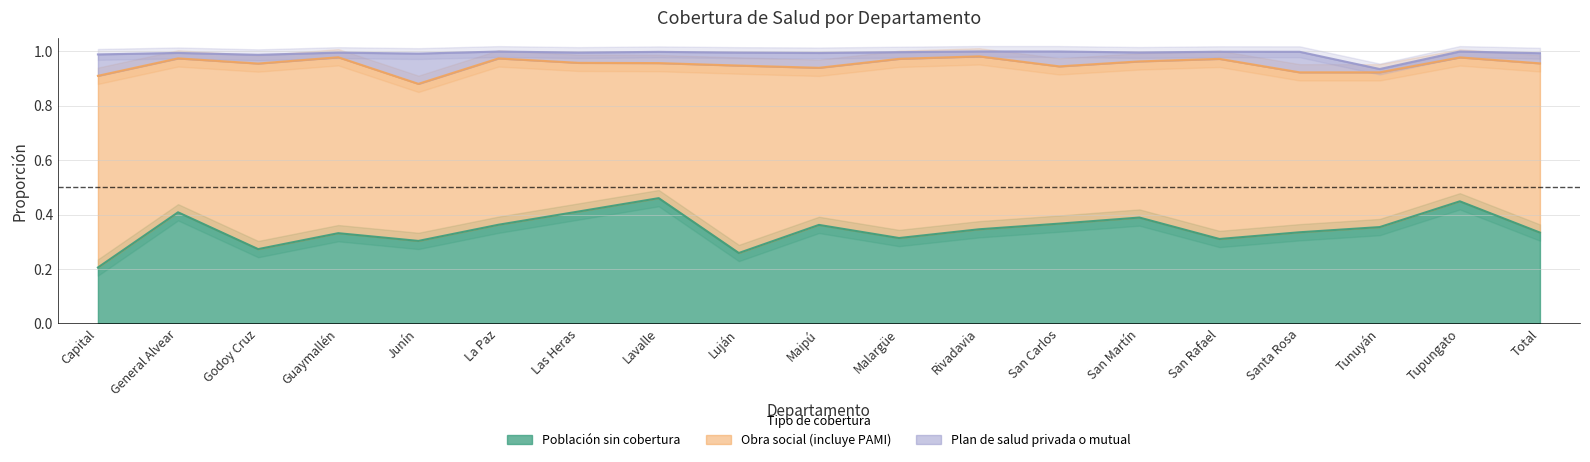

At which label is Plan de salud privada o mutual closest to 0?

Tunuyán